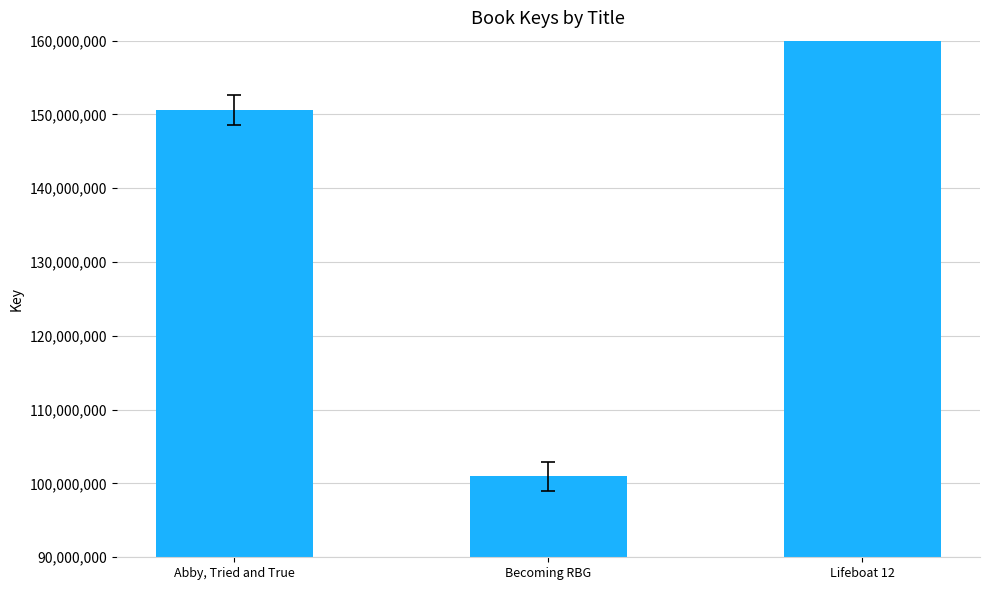

What is the change in value from Abby, Tried and True to Becoming RBG?

-49643265